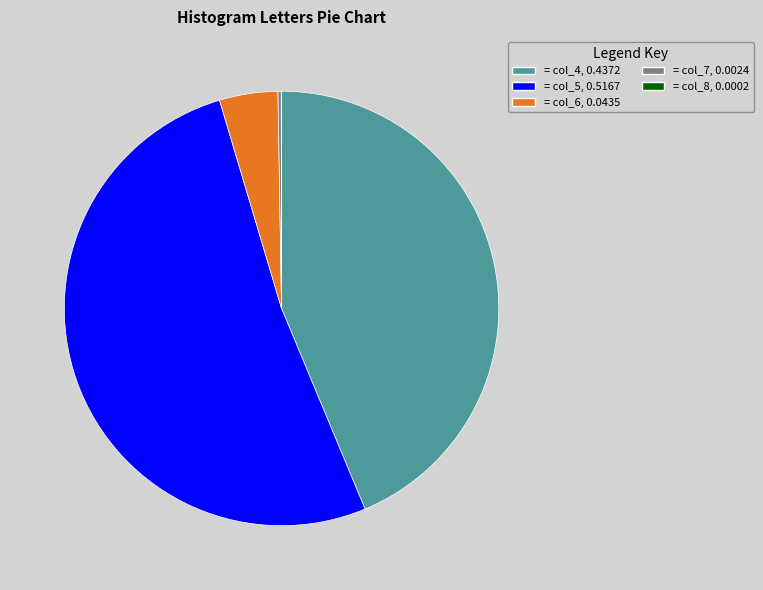

Is there any slice that represents more than half of the pie?

Yes